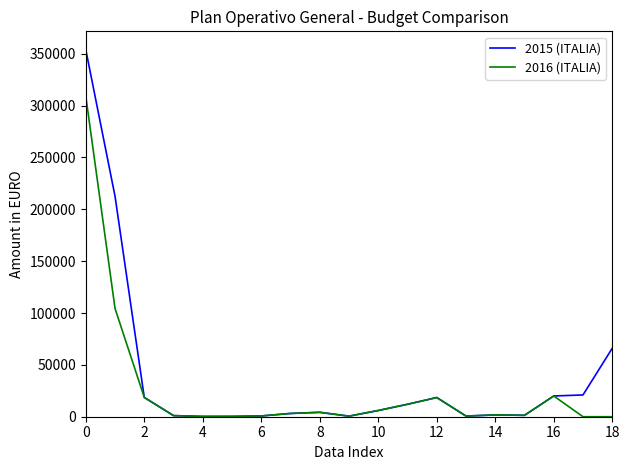

How many values in the 2015 (ITALIA) series are below 4250?

9